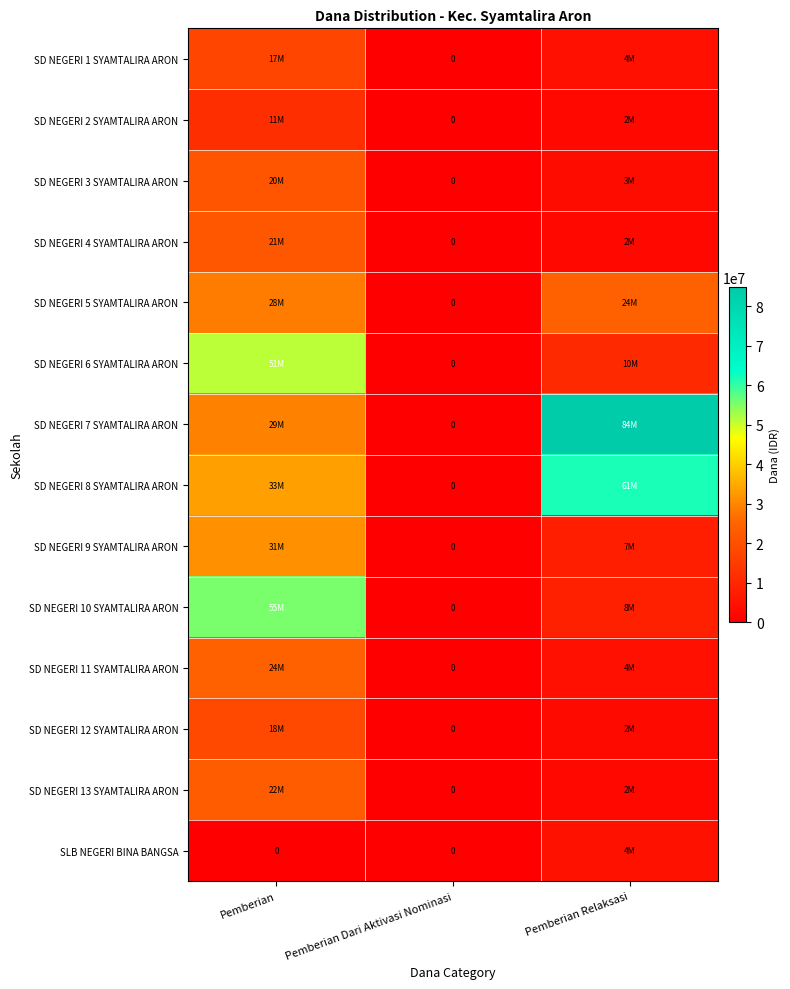

The value of SD NEGERI 2 SYAMTALIRA ARON at Pemberian Relaksasi is 2250000. True or false?

True